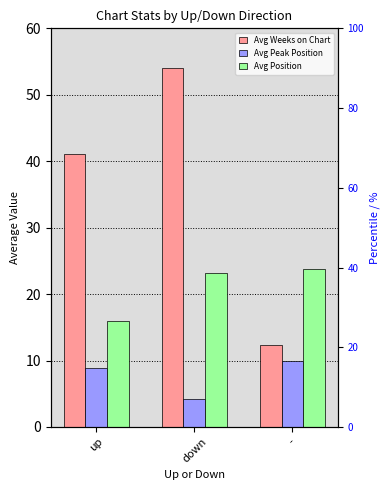

What is the difference between the highest and lowest values at -?

13.8